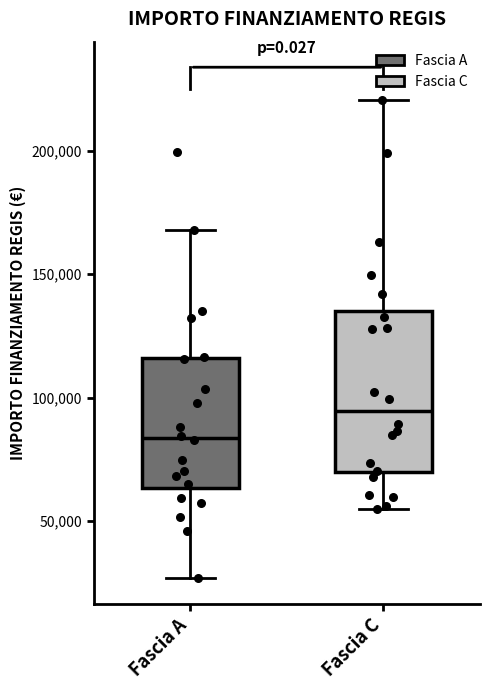

Reading left to right, read every box against the y-axis: the position of its median line, the range the box covers, and the ends of its whiskers. The values are not printed on the chart, so give them approximately, as read against the axis.

Fascia A: median 85000, box 65000 to 115000, whiskers 25000 to 170000
Fascia C: median 95000, box 70000 to 135000, whiskers 55000 to 220000